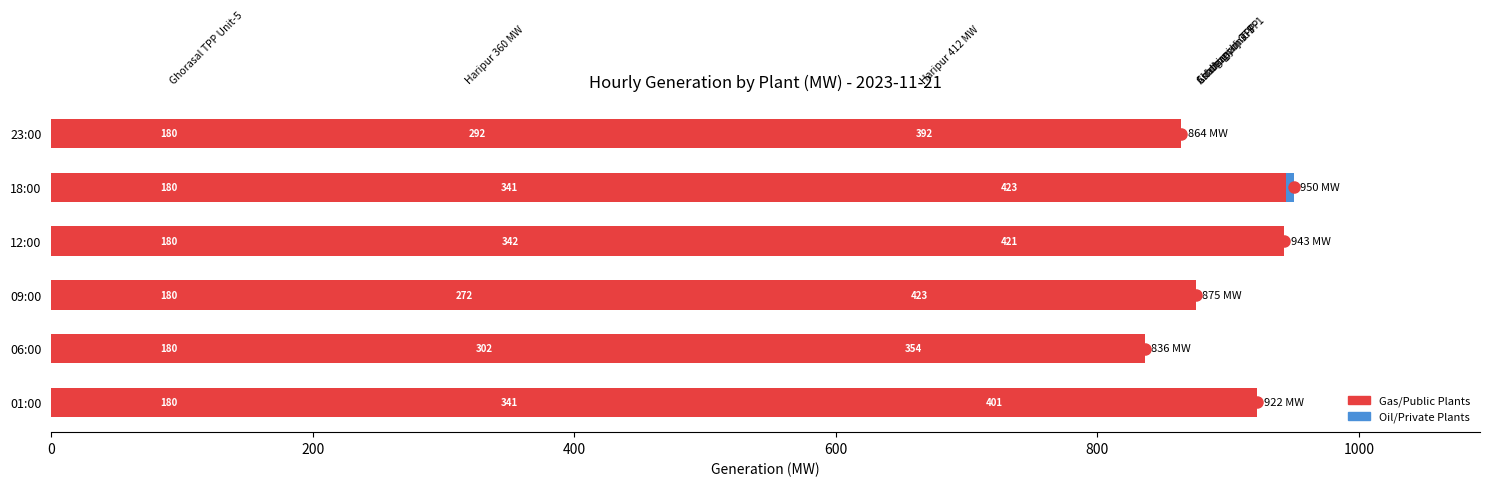

How many series are shown in this chart?

4